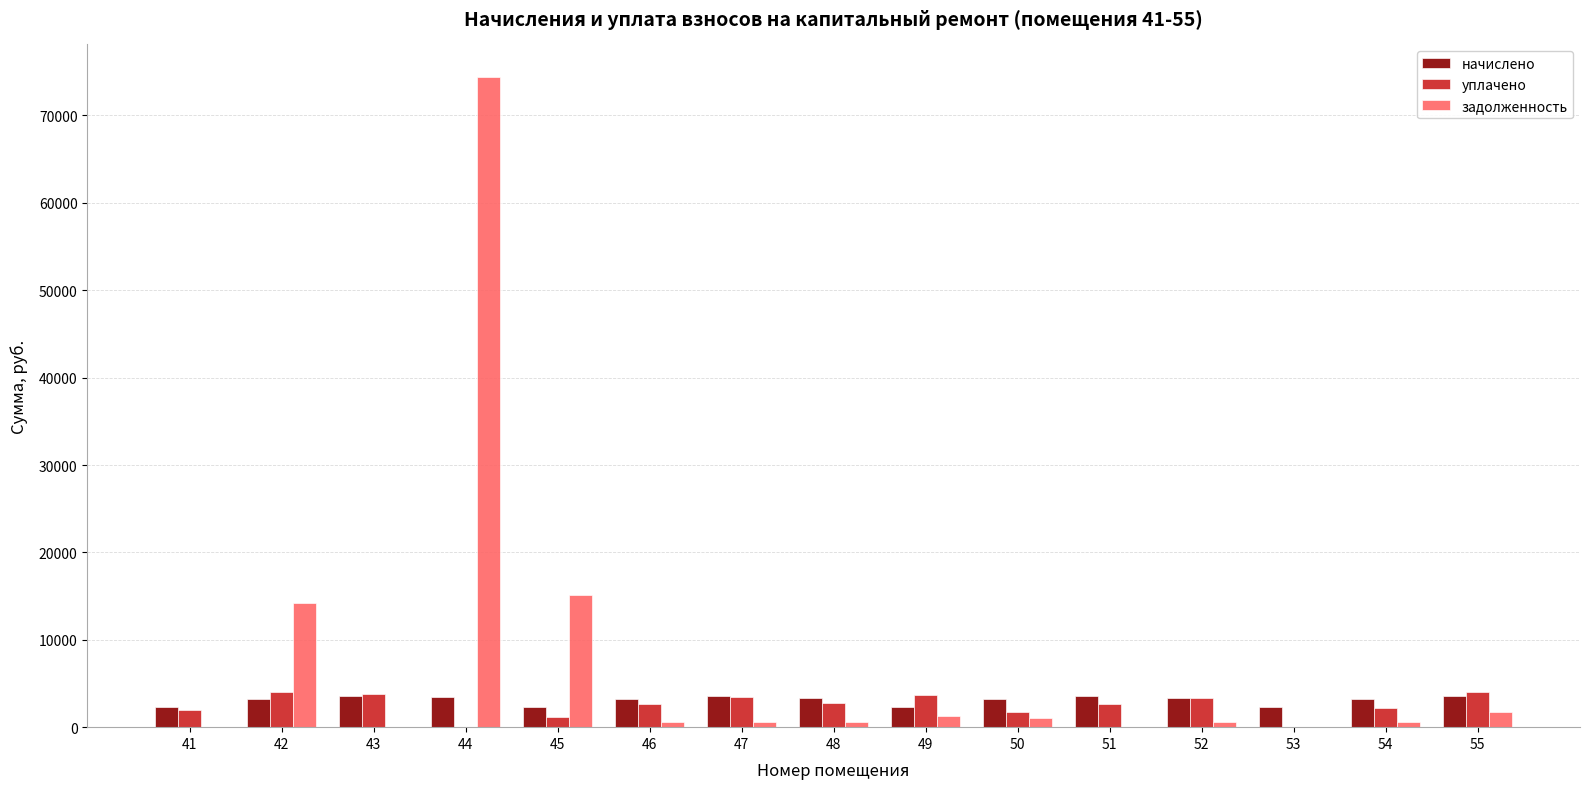

How many data points does each series have?

15